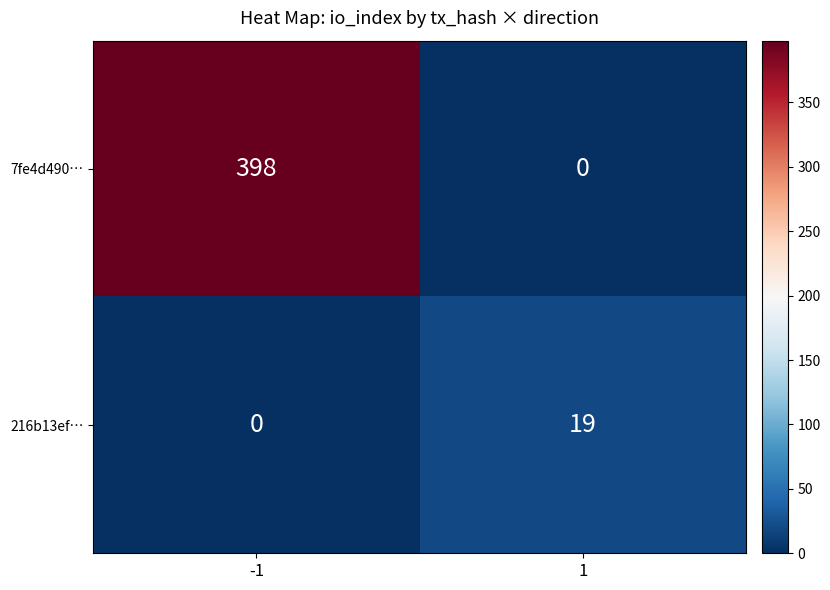

Rank the series at -1 from lowest to highest value.

216b13ef…, 7fe4d490…